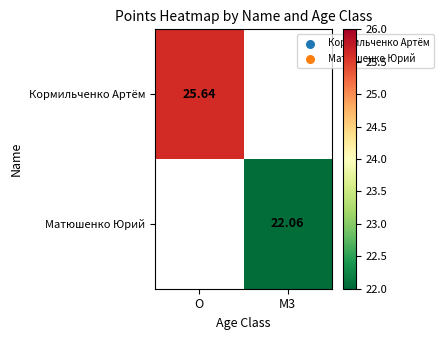

At how many categories does at least one series exceed 22?

2